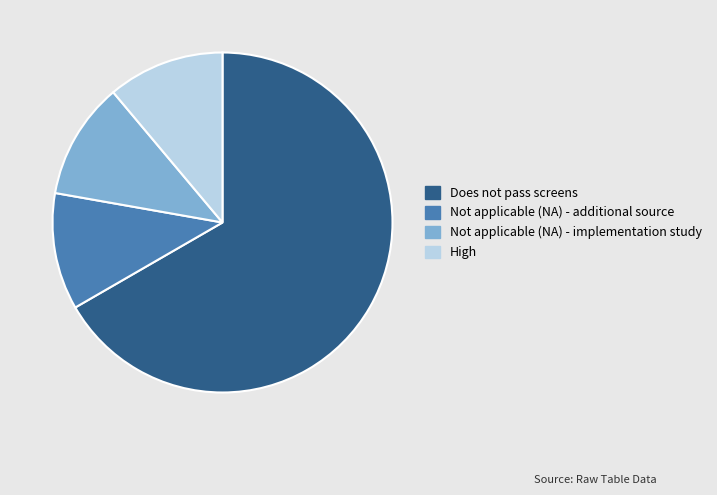

Is the sum of Not applicable (NA) - additional source and High greater than half?

No